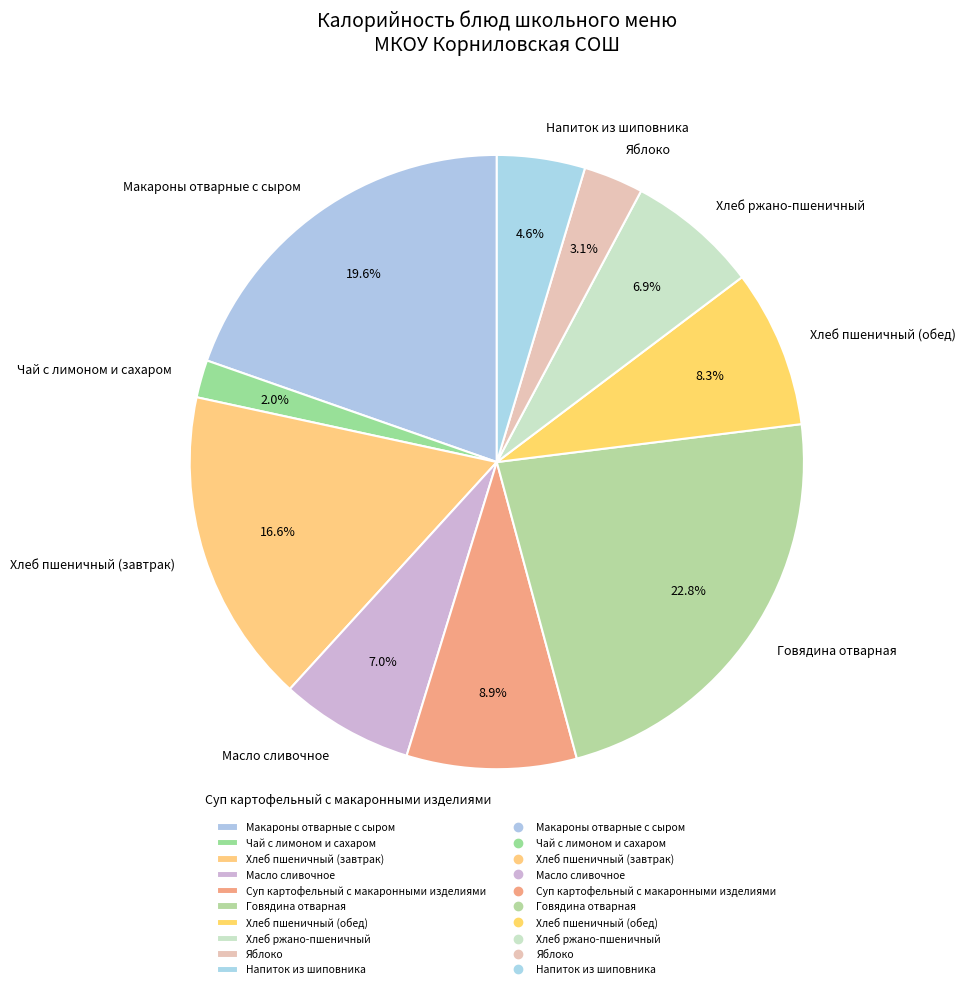

What is the ratio of the value at Хлеб ржано-пшеничный to the value at Говядина отварная?

0.3